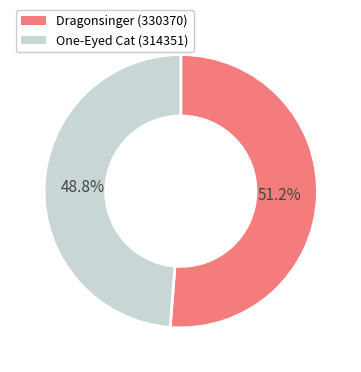

True or false: One-Eyed Cat (314351) accounts for 38% of the total.

False